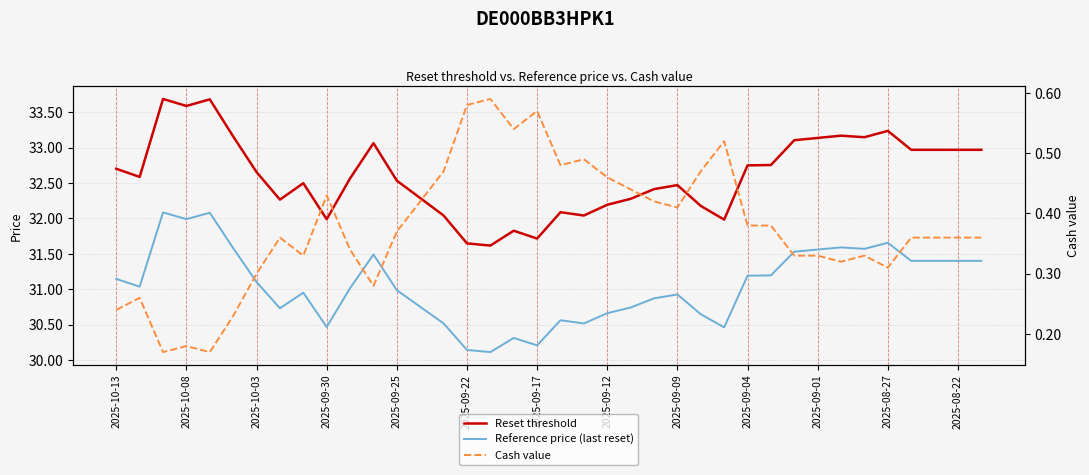

Which series changed the most between 2025-08-27 and 19?

Reset threshold